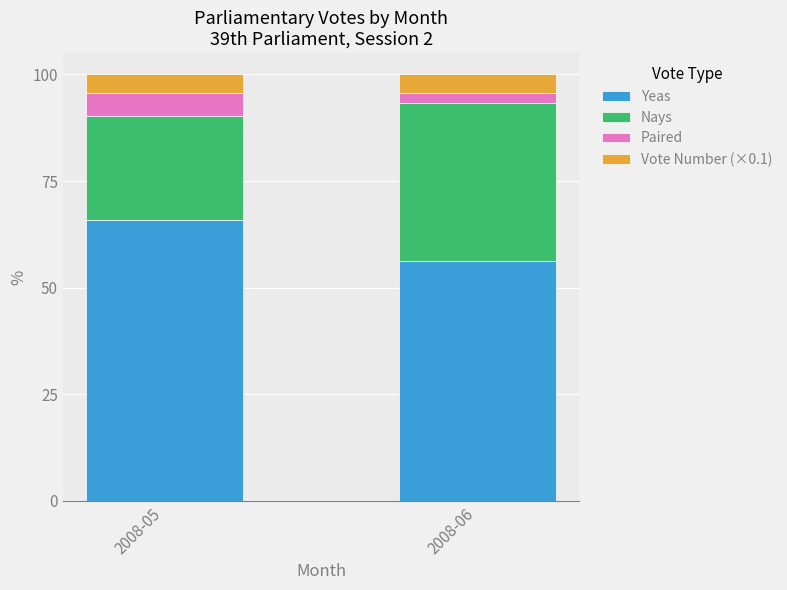

Does the chart contain any negative values?

No